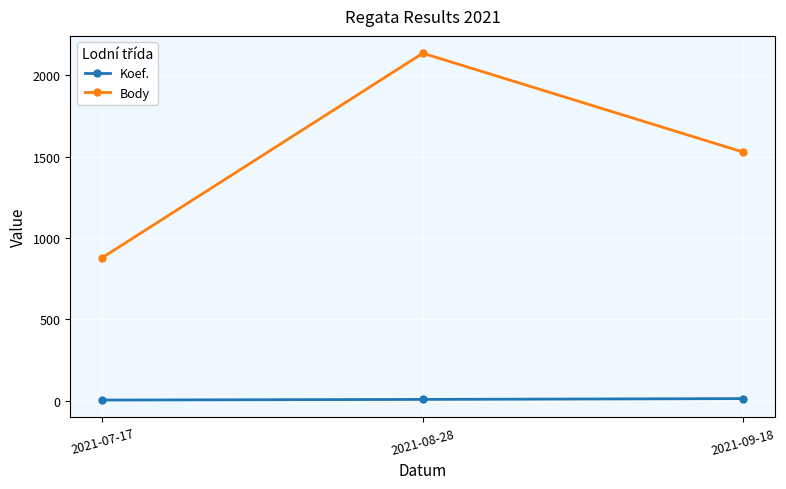

Which series changed the most between 2021-08-28 and 2021-09-18?

Body